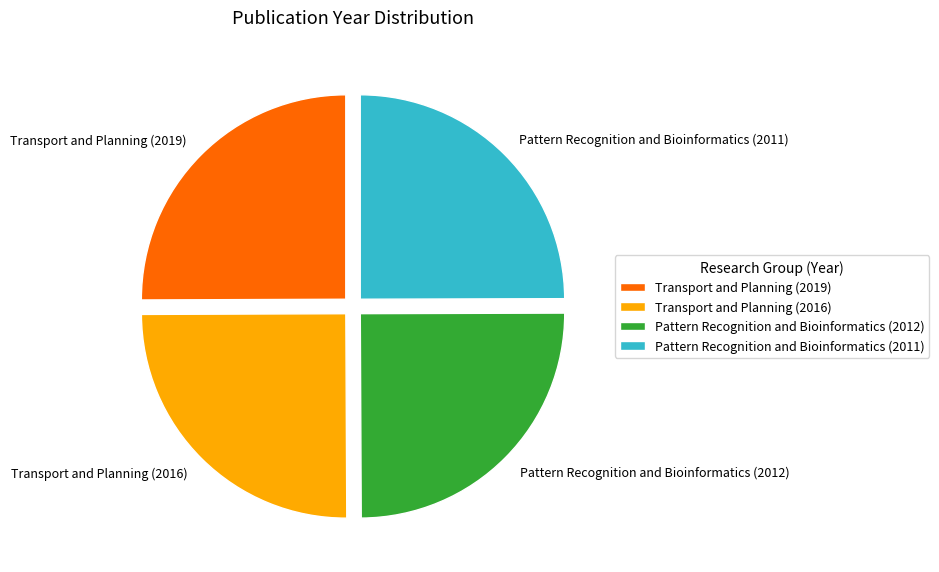

Does any single category account for the majority?

No